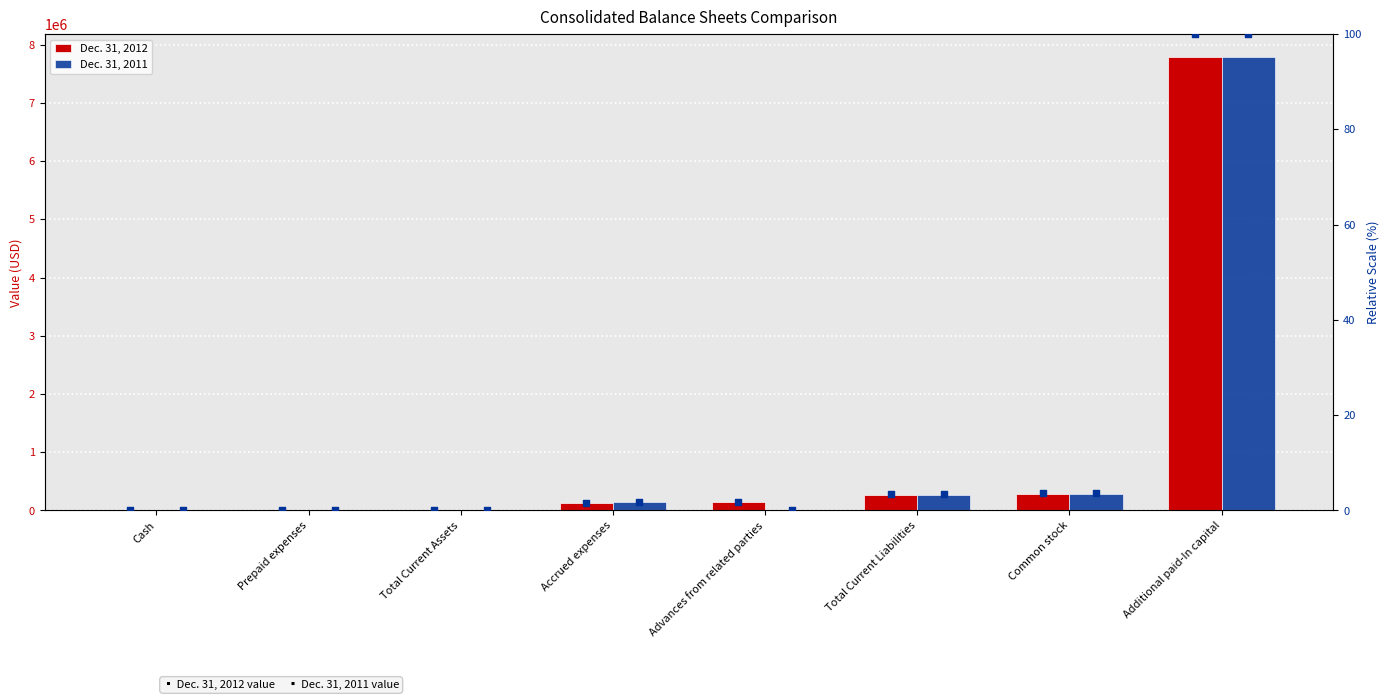

At which category is the sum across all series the highest?

Additional paid-In capital